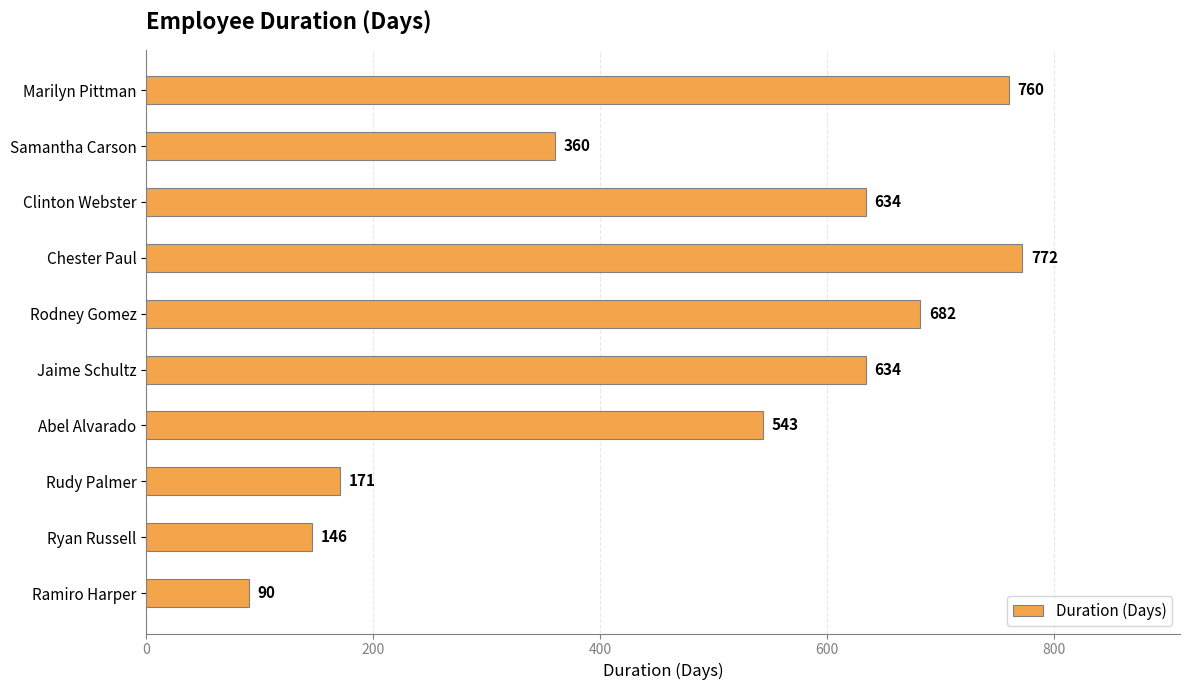

Which has a higher value, Rudy Palmer or Samantha Carson?

Samantha Carson